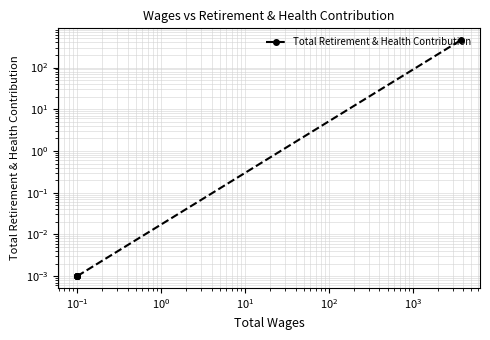

Does the chart have visible grid lines?

Yes